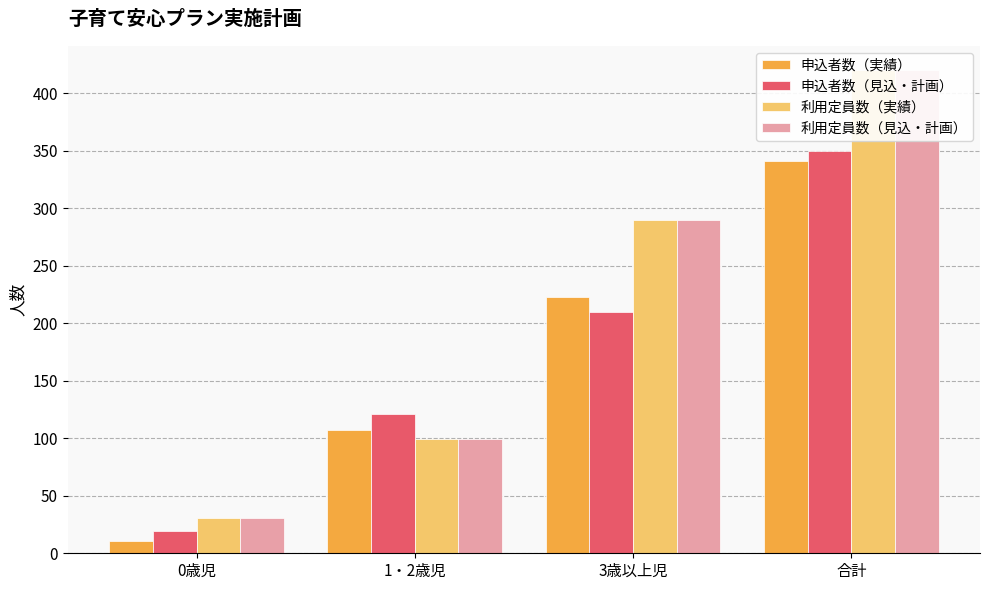

Read the 利用定員数（見込・計画） value at 合計, to the nearest 10.

420